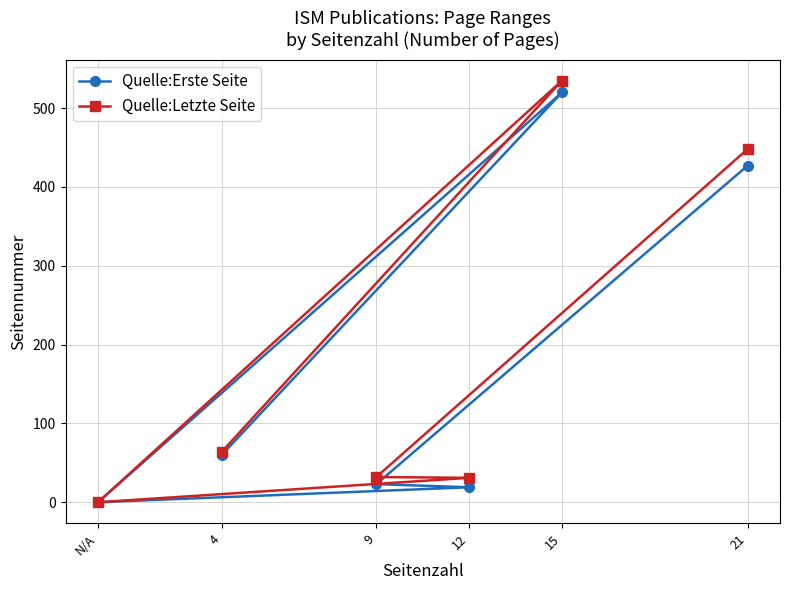

True or false: Quelle:Letzte Seite and Quelle:Erste Seite intersect in this chart.

False